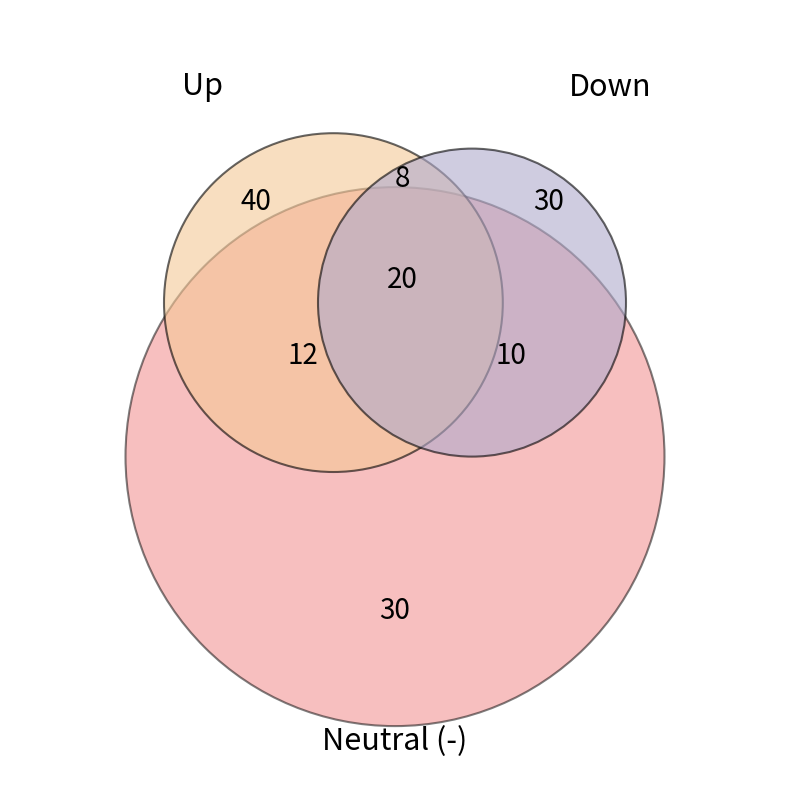

What is the total percentage of down and up?

70.0%